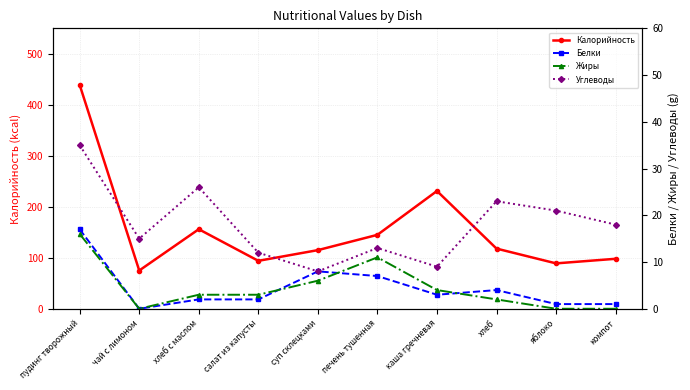

Reading left to right, transcribe all the data shown in this chart.

Калорийность: пудинг творожный=439	чай с лимоном=75	хлеб с маслом=156	салат из капусты=94	суп склецками=115	печень тушенная=145	каша гречневая=231	хлеб=118	яблоко=89	компот=98
Белки: пудинг творожный=17	чай с лимоном=0	хлеб с маслом=2	салат из капусты=2	суп склецками=8	печень тушенная=7	каша гречневая=3	хлеб=4	яблоко=1	компот=1
Жиры: пудинг творожный=16	чай с лимоном=0	хлеб с маслом=3	салат из капусты=3	суп склецками=6	печень тушенная=11	каша гречневая=4	хлеб=2	яблоко=0	компот=0
Углеводы: пудинг творожный=35	чай с лимоном=15	хлеб с маслом=26	салат из капусты=12	суп склецками=8	печень тушенная=13	каша гречневая=9	хлеб=23	яблоко=21	компот=18